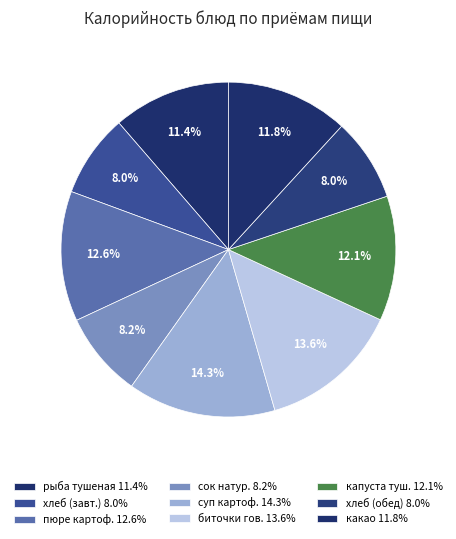

How many segments does this pie chart have?

9